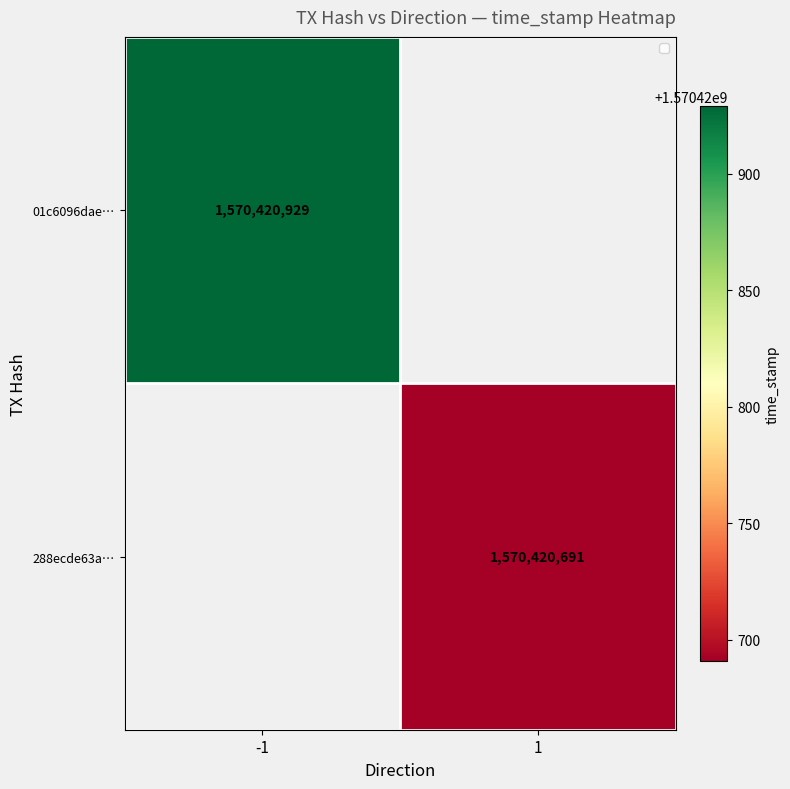

True or false: 288ecde63a1752555d7bf333e814e34fb367d93 has a value of 0 at direction.

False